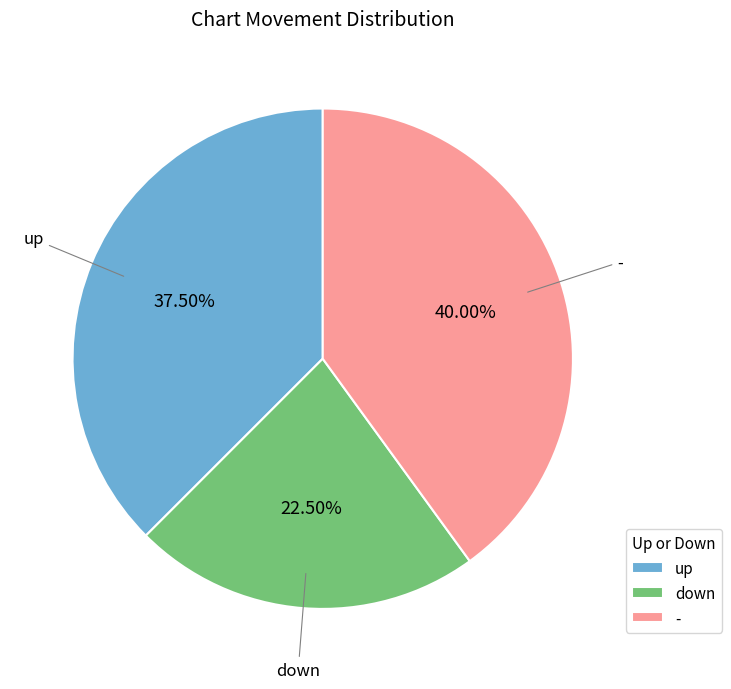

Which has a higher value, down or -?

-